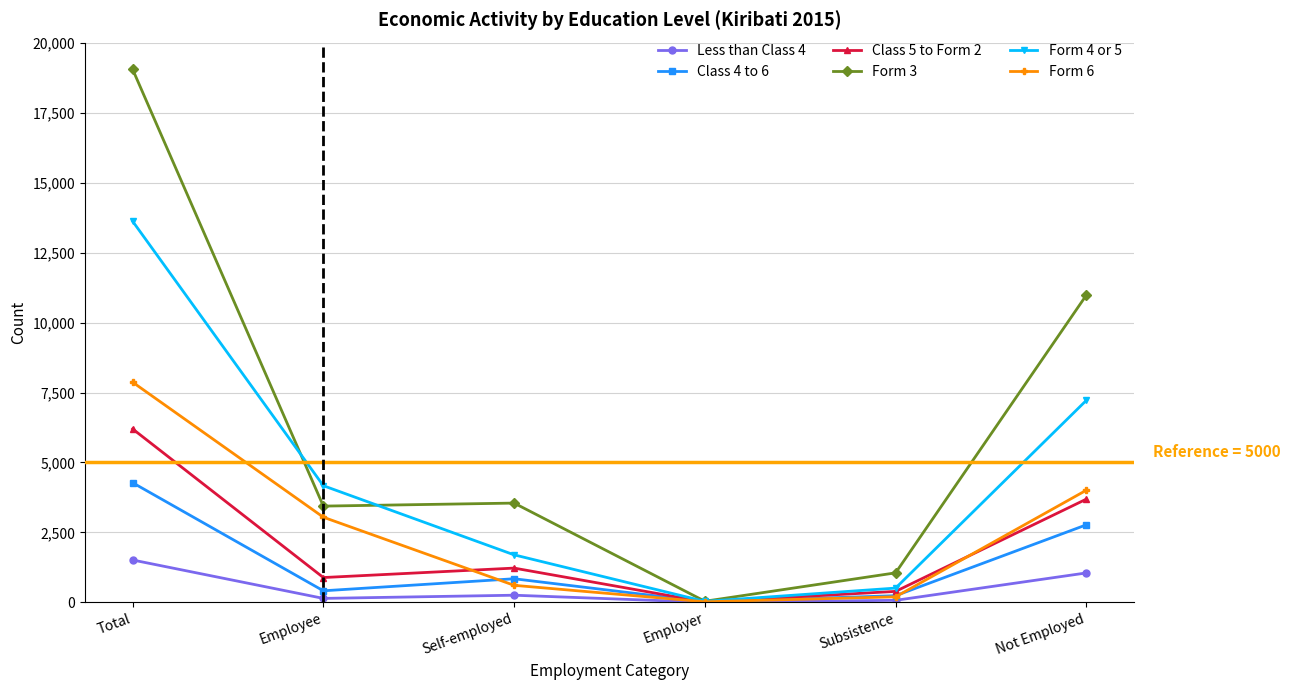

The value of Form 3 at Employer is 37. True or false?

True